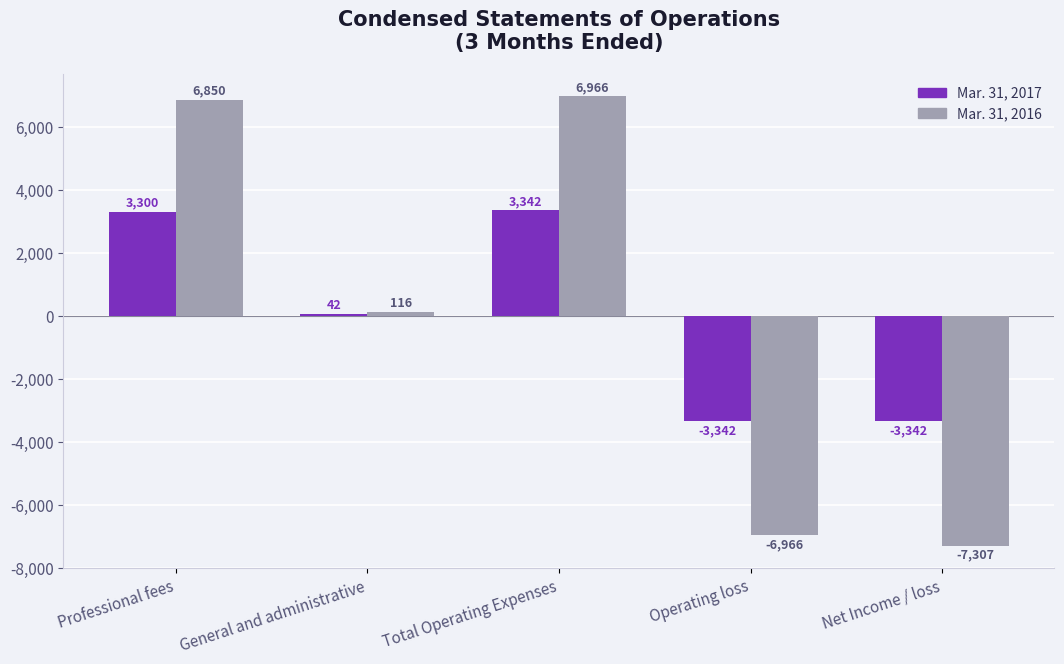

How many groups of bars are there?

5